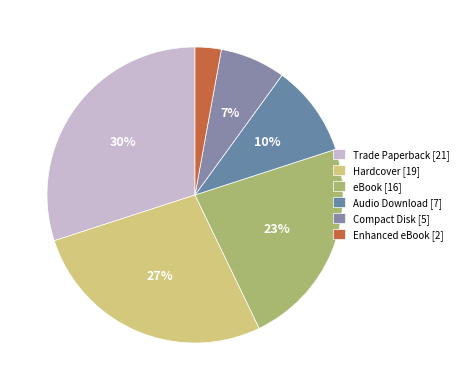

How many slices are in this pie chart?

6